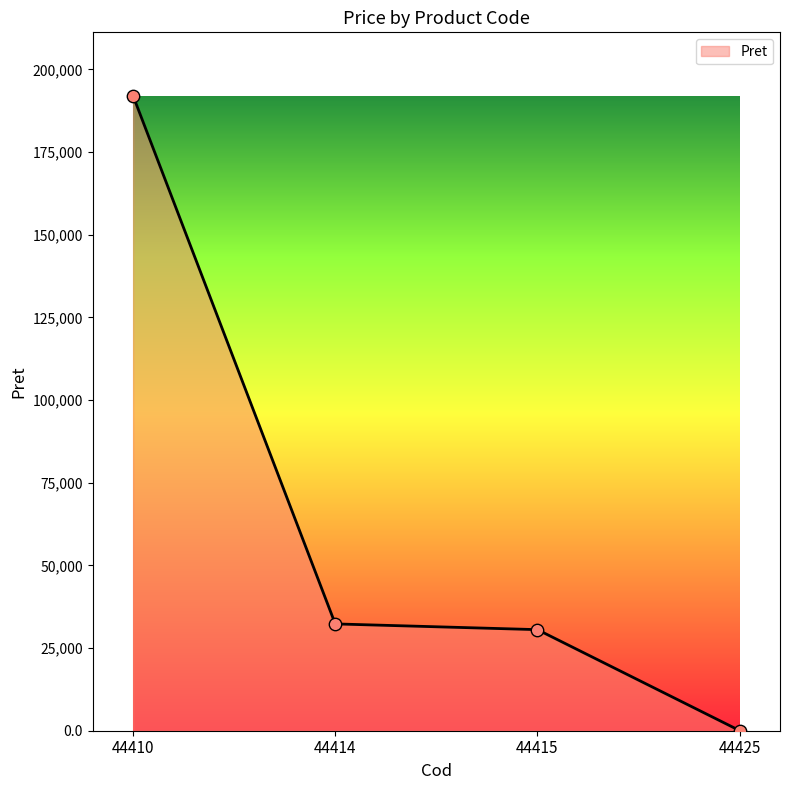

What is the ratio of the value at 44414 to the value at 44415?

1.1